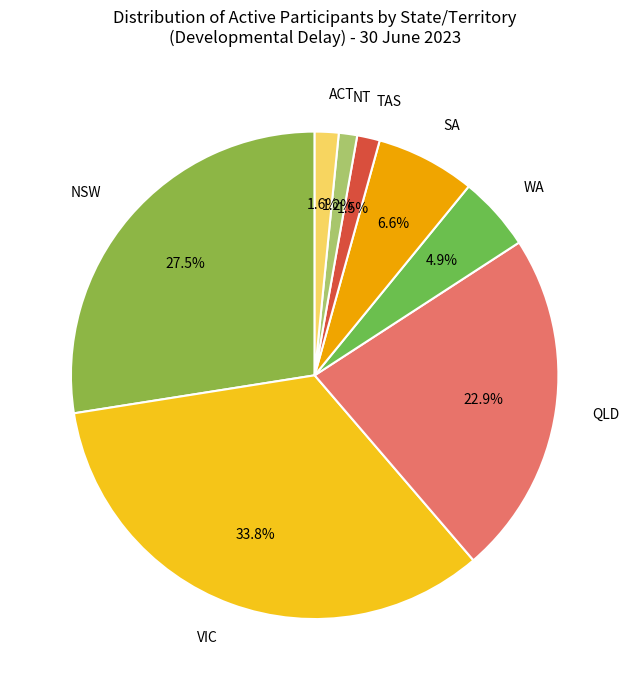

How many segments does this pie chart have?

8